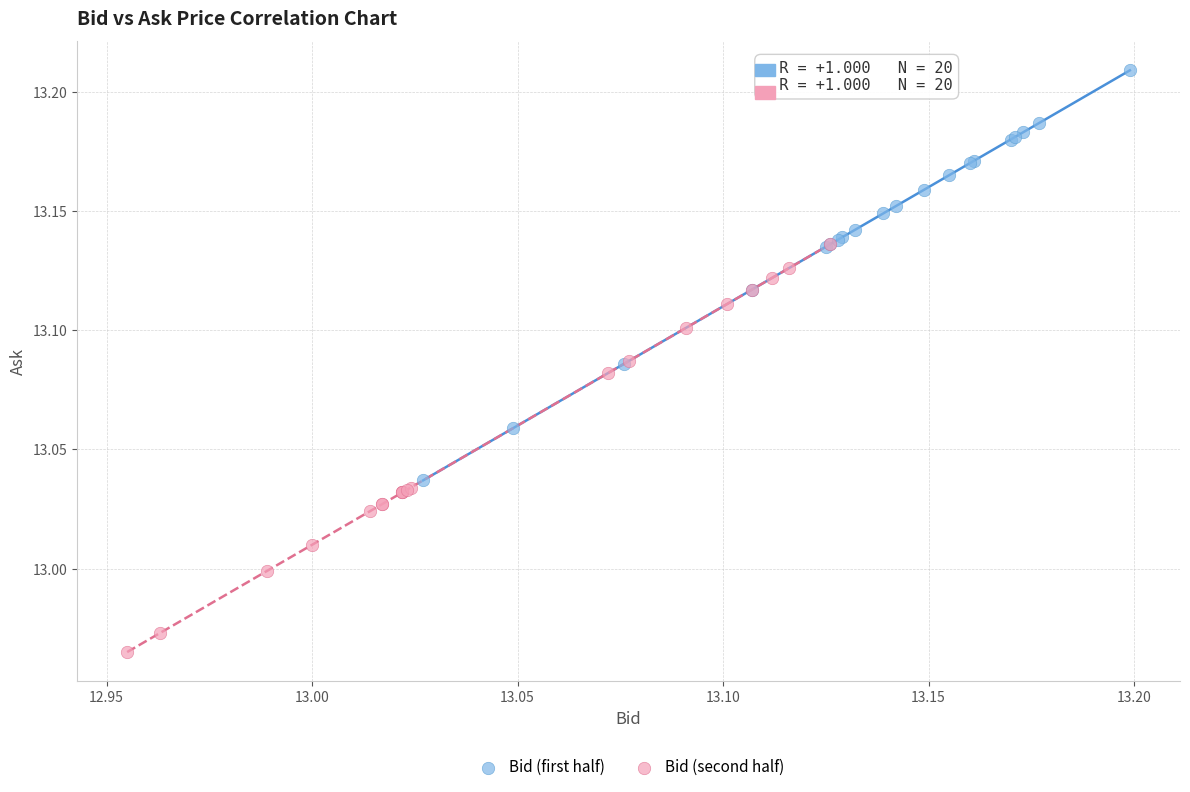

Which series reaches the maximum Y coordinate?

Bid (first half)